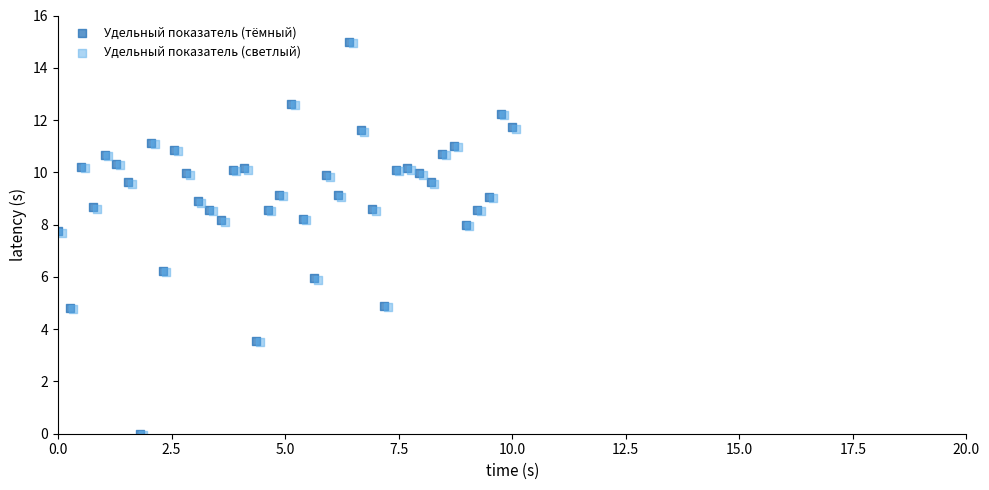

What are all the series names shown in the legend?

Удельный показатель (тёмный), Удельный показатель (светлый)